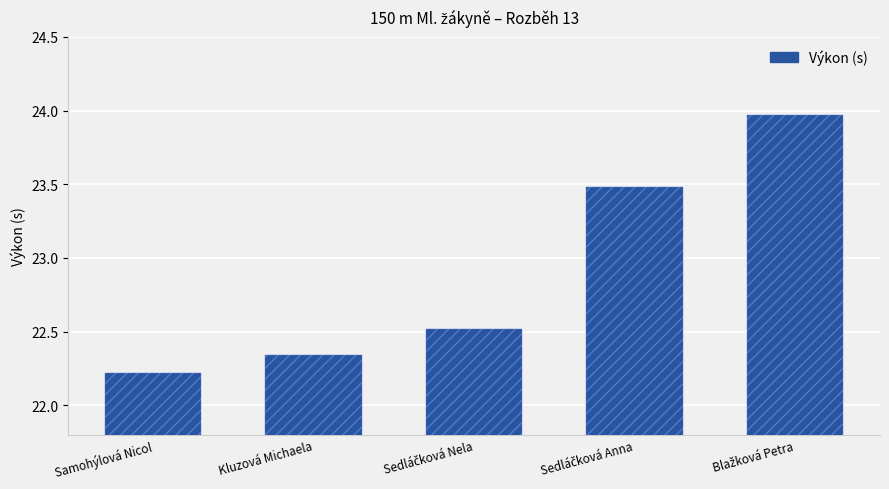

Is it true that the value at Samohýlová Nicol is 22.2?

True